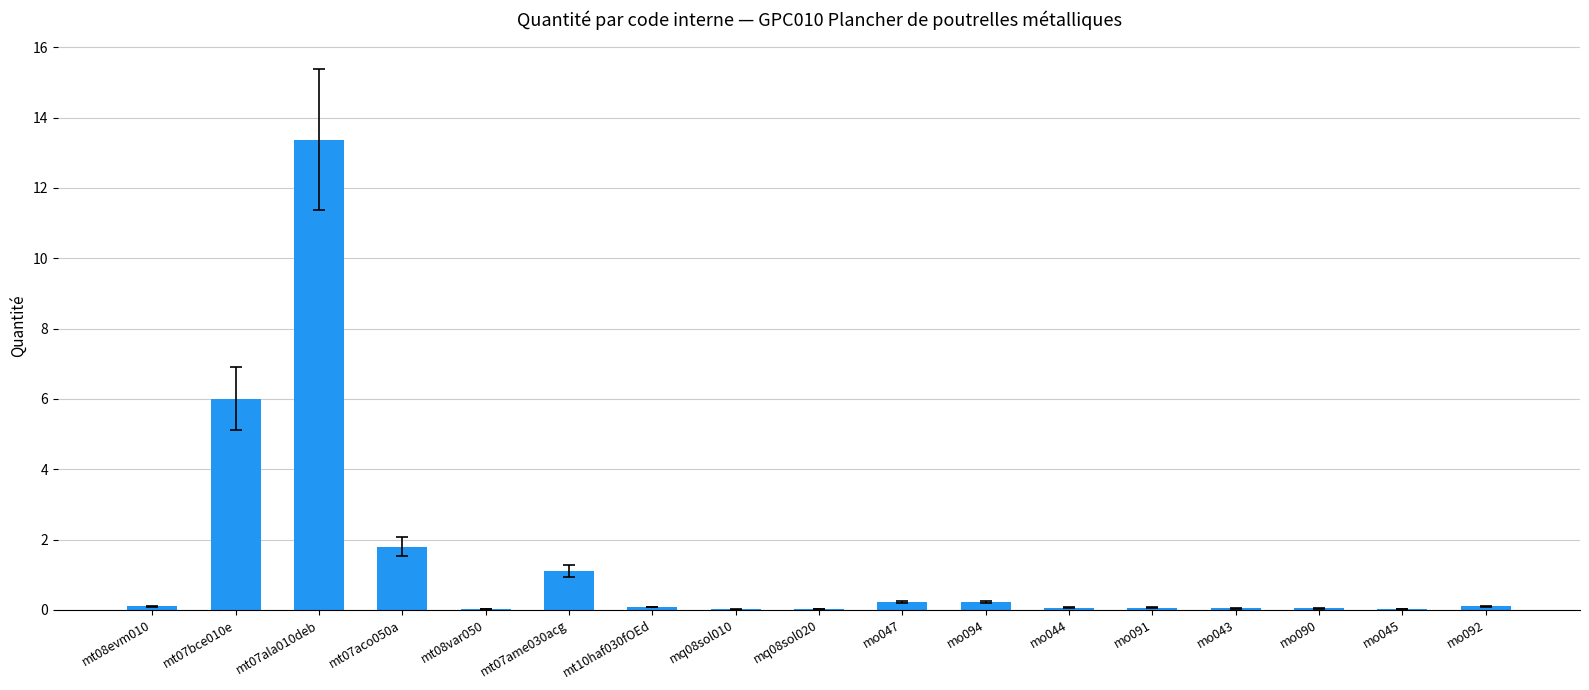

What is the sum of all values?

23.2